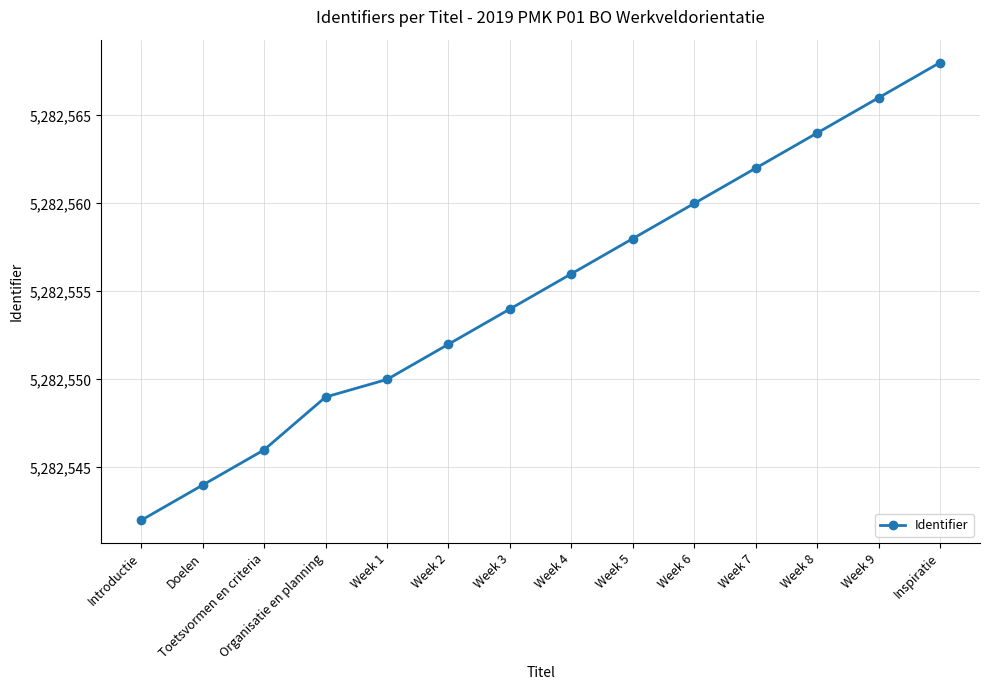

Is it true that the value at Week 4 is 5282556?

True